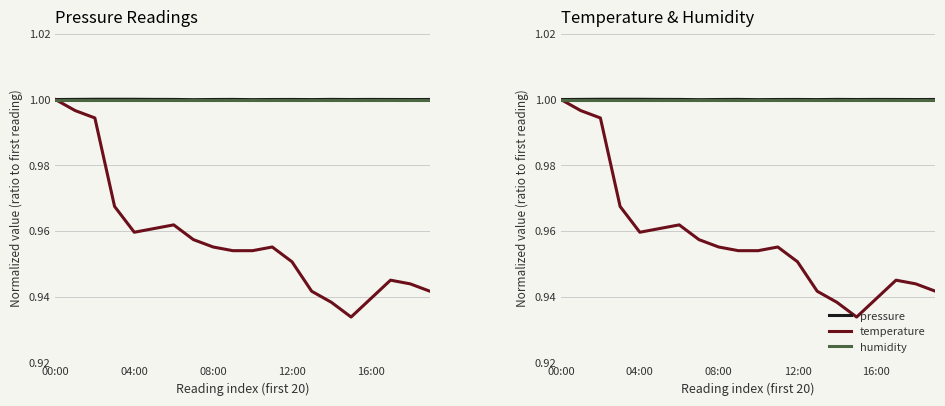

List the series in order of their peak value, highest first.

pressure, temperature, humidity